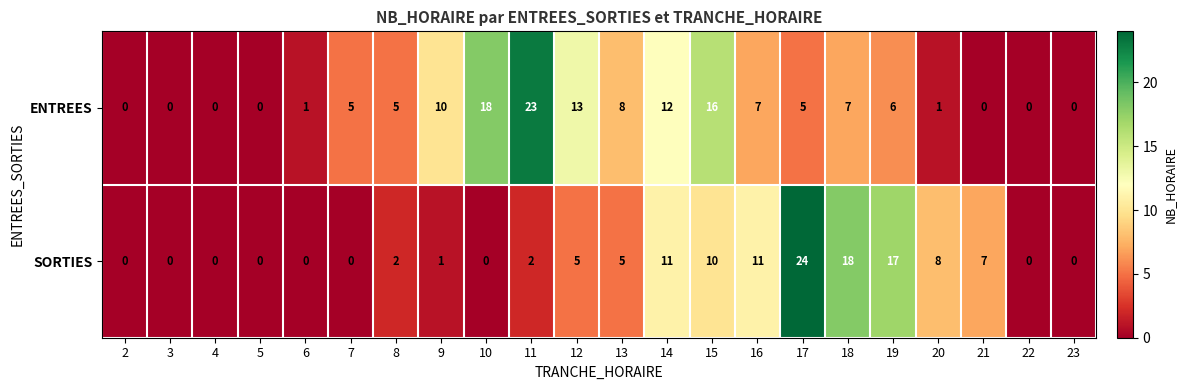

How many values in the SORTIES series are below 2?

10